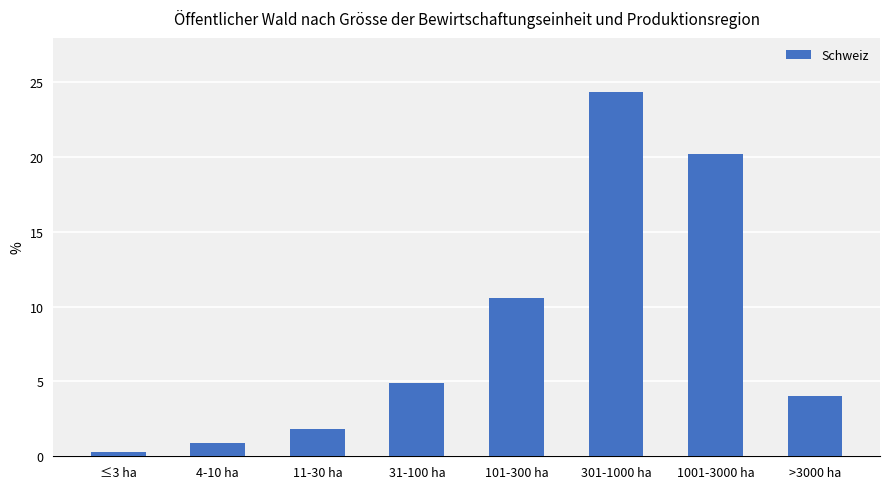

The chart shows a value of 24.3 at 301-1000 ha. True or false?

True